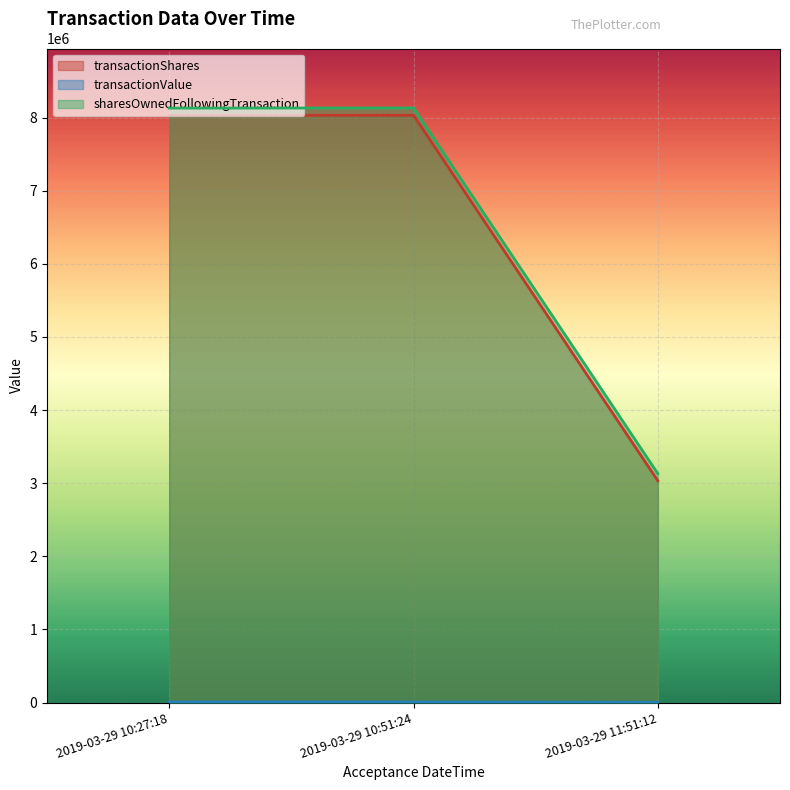

Which series has the largest range (max minus min)?

sharesOwnedFollowingTransaction